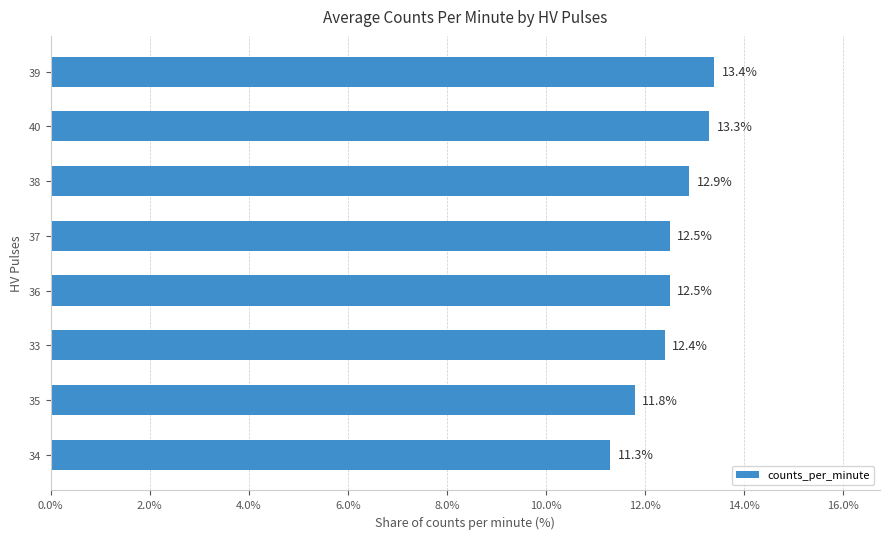

At which category does the chart reach its peak across all series?

39